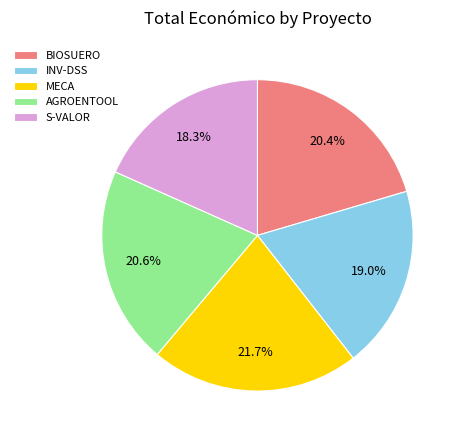

Is it true that INV-DSS is 19% of the pie?

True